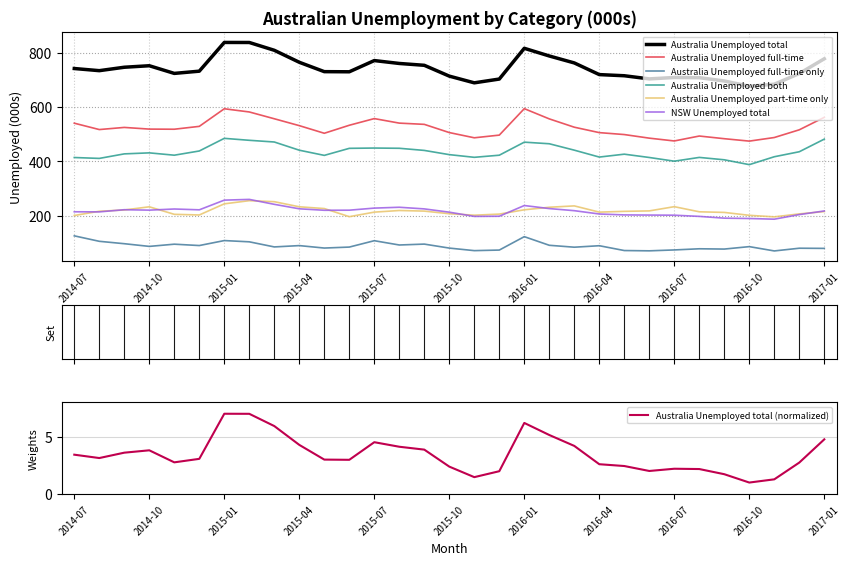

What position from the right is 2016-07?

7